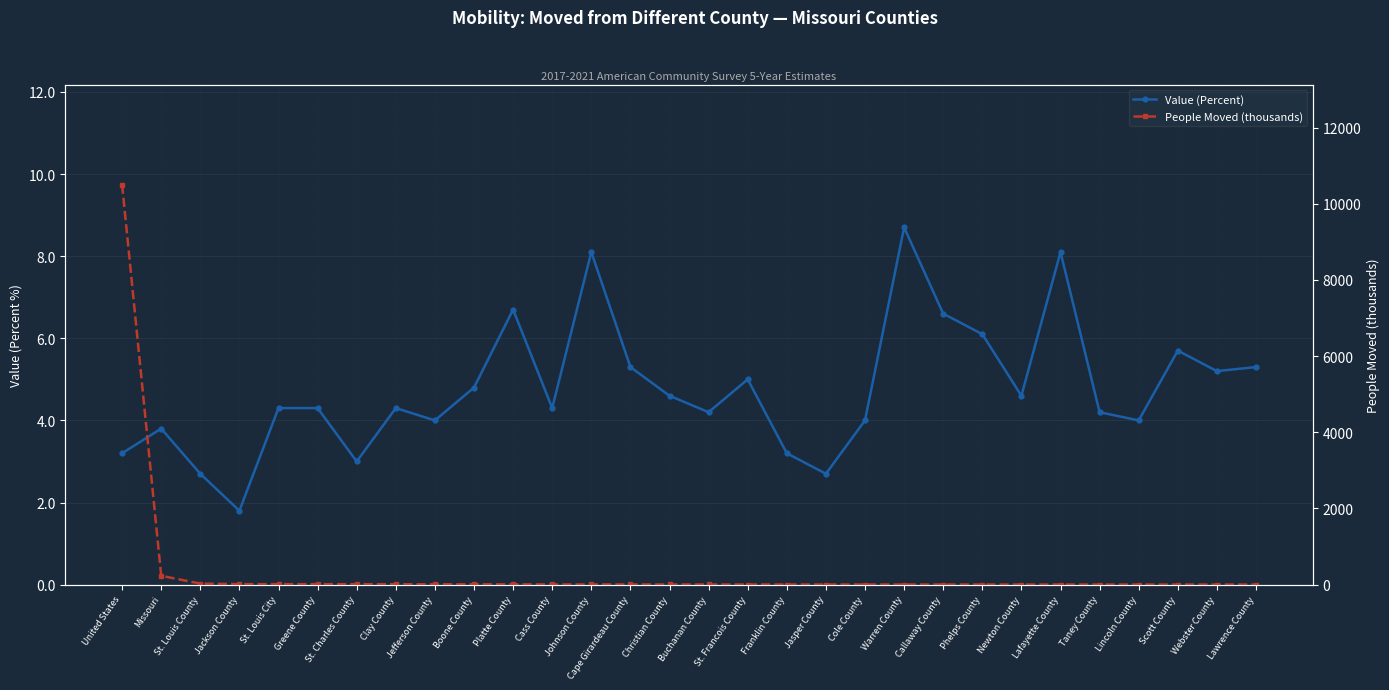

Between Webster County and Scott County, which is larger?

Scott County